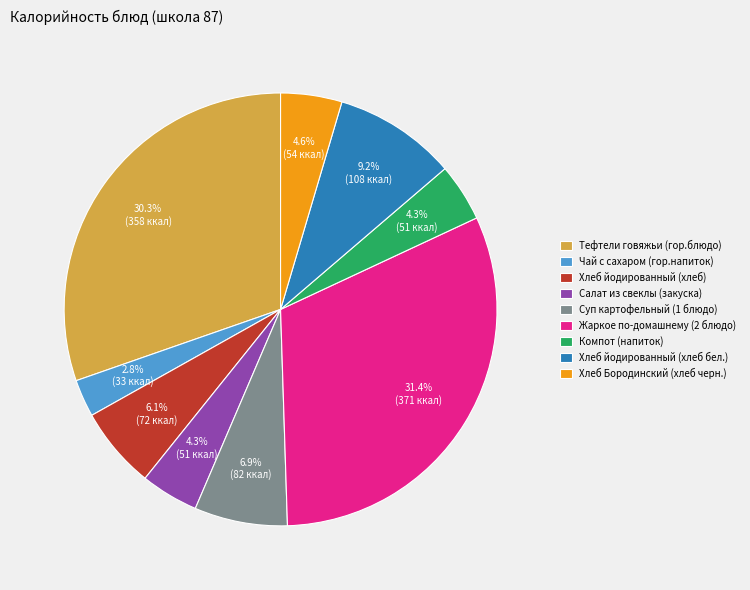

Between Хлеб Бородинский (хлеб черн.) and Суп картофельный (1 блюдо), which is larger?

Суп картофельный (1 блюдо)